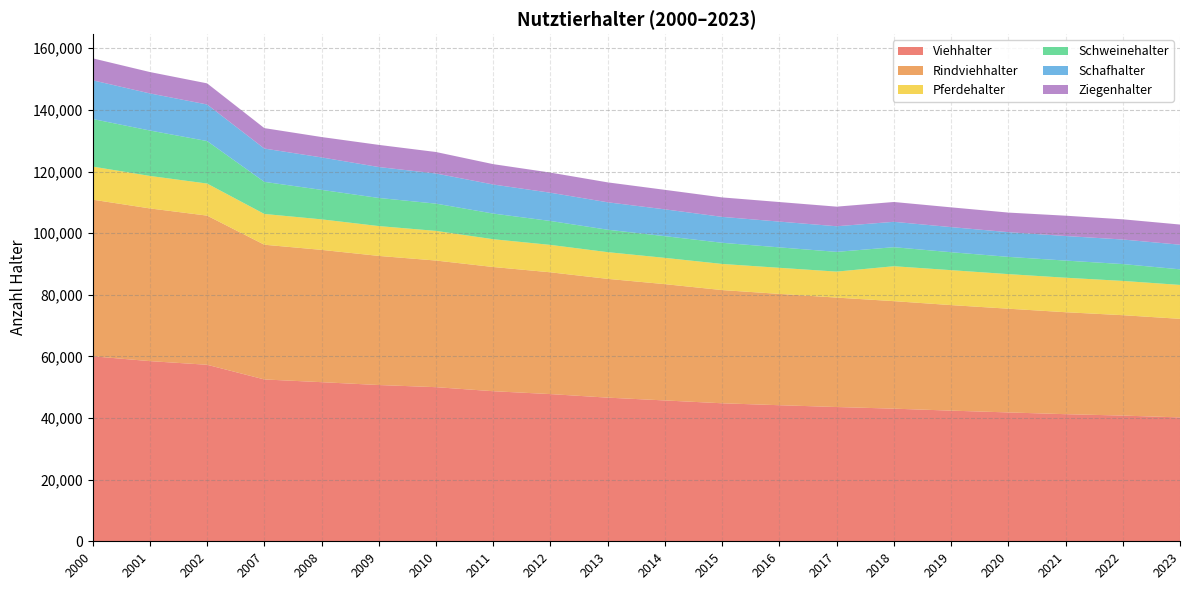

Reading left to right, transcribe all the data shown in this chart.

Viehhalter: 60041	58474	57290	52527	51640	50714	50018	48706	47772	46621	45711	44789	44162	43576	43046	42404	41822	41254	40800	40201
Rindviehhalter: 50834	49556	48404	43722	42937	41903	41095	40309	39523	38546	37742	36738	36131	35513	34890	34251	33662	33091	32581	31993
Pferdehalter: 10739	10545	10408	9987	9906	9683	9621	9018	8892	8671	8528	8483	8461	8435	11335	11340	11227	11196	11123	11008
Schweinehalter: 15437	14738	13794	10416	9564	9126	8848	8324	7764	7277	7045	6865	6634	6406	6175	5821	5600	5561	5467	5063
Schafhalter: 12565	12040	11868	10805	10541	10035	9779	9428	9169	8903	8700	8414	8364	8315	8238	8149	8016	7977	7969	7984
Ziegenhalter: 7133	6942	6855	6638	6613	7190	6976	6612	6539	6466	6333	6313	6350	6364	6436	6415	6355	6592	6559	6551